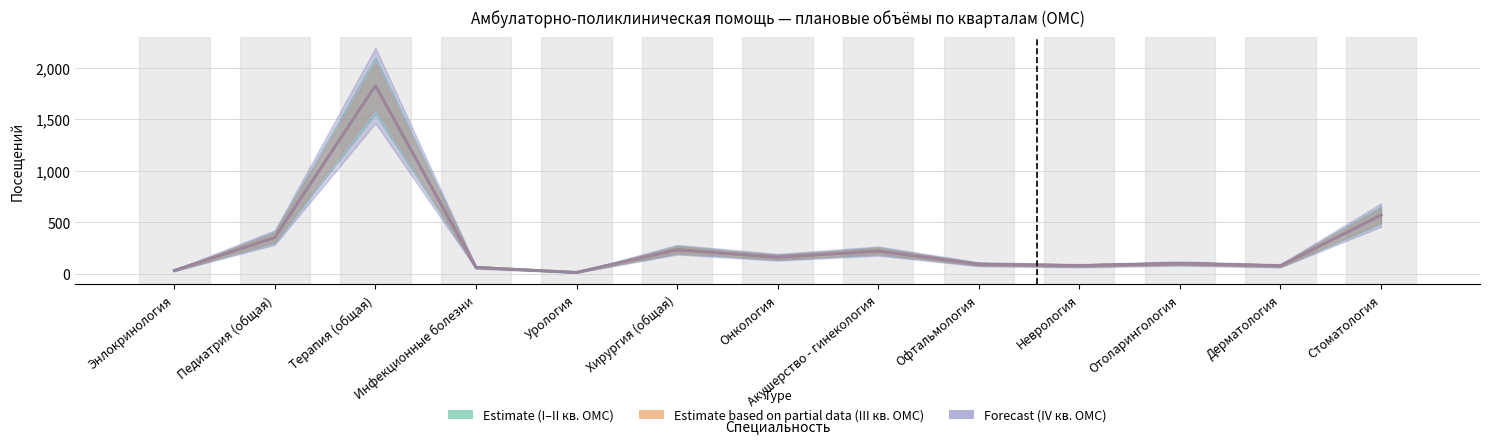

At which label is Estimate based on partial data (III кв. ОМС) closest to 921?

Стоматология